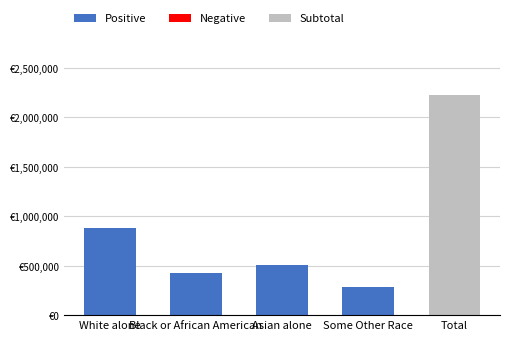

Which series has the largest total across all categories?

Subtotal